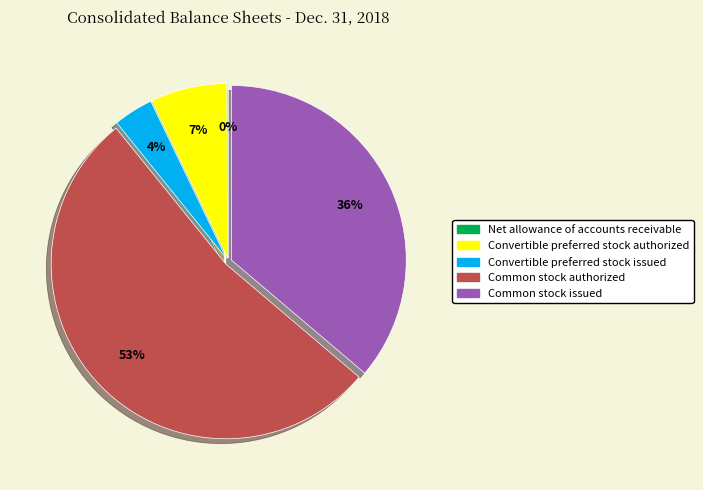

Which slice is the largest?

Common stock authorized